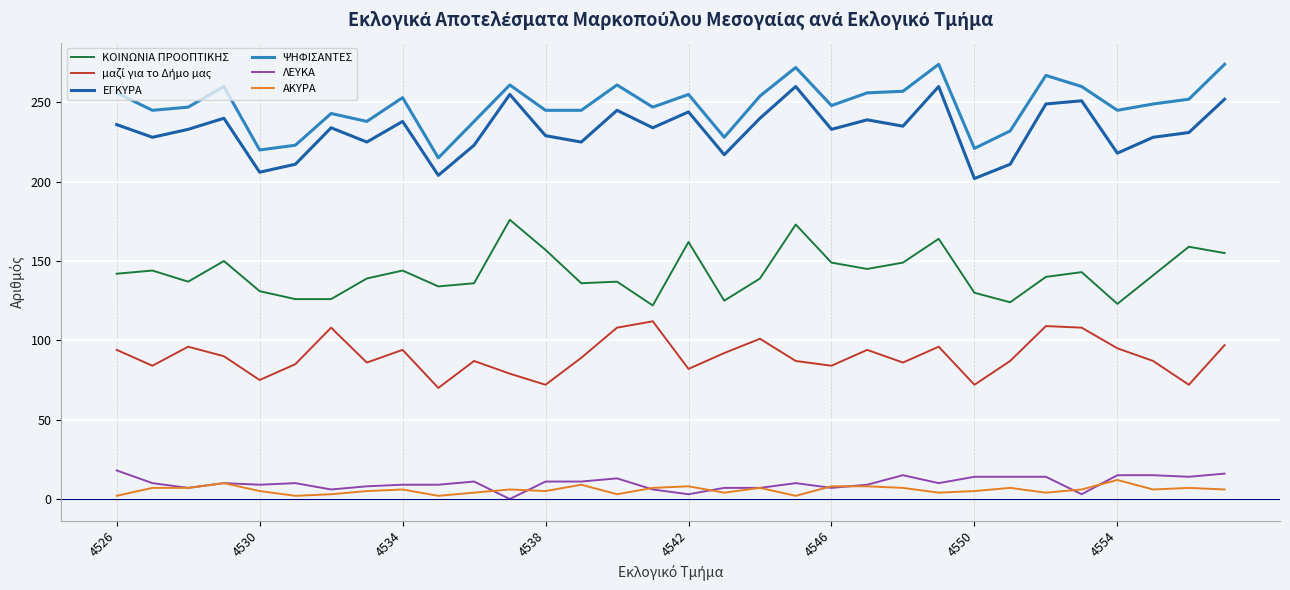

Which series has the largest total across all categories?

ΨΗΦΙΣΑΝΤΕΣ